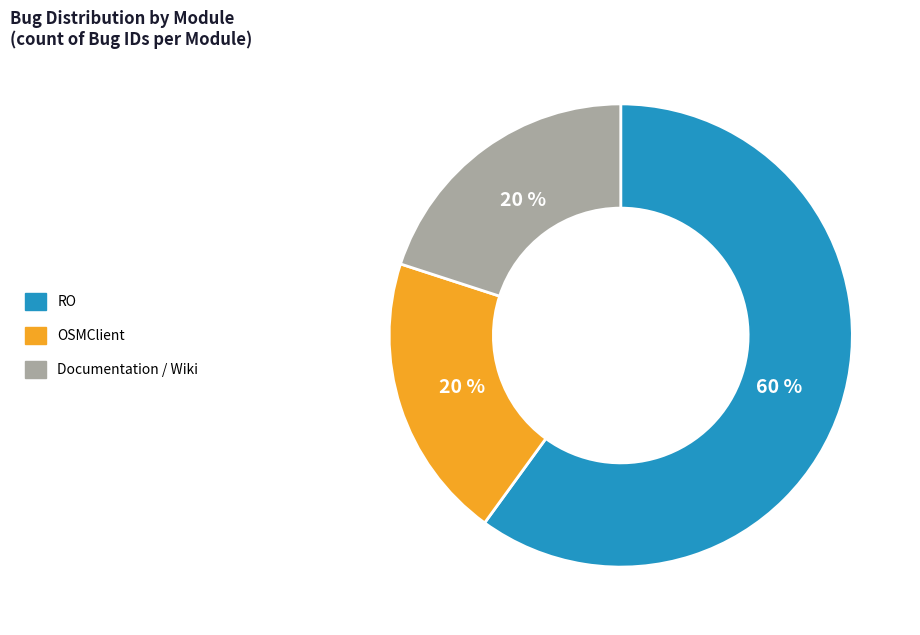

How many segments does this pie chart have?

3